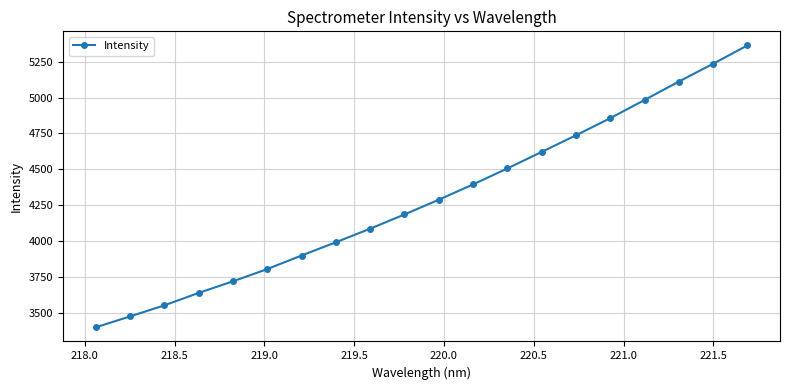

What is the sum of all values?

85831.5